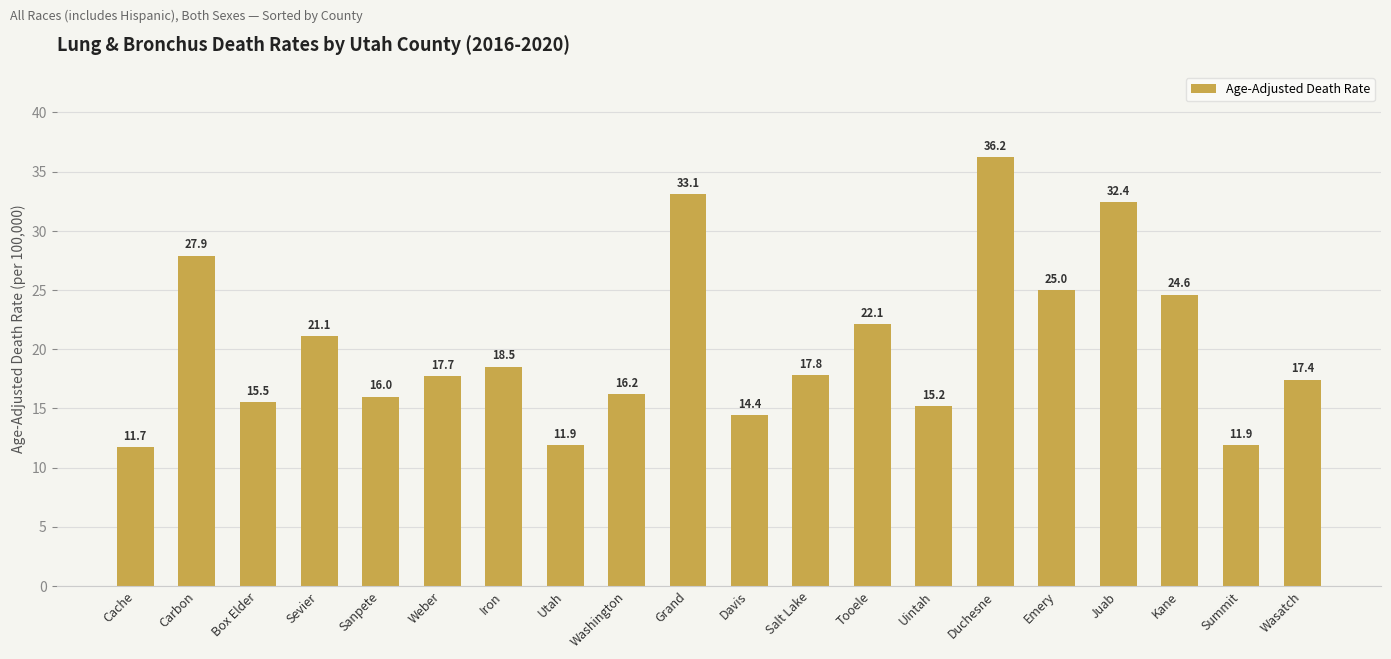

Reading left to right, list all the values displayed in this chart.

11.7	27.9	15.5	21.1	16.0	17.7	18.5	11.9	16.2	33.1	14.4	17.8	22.1	15.2	36.2	25.0	32.4	24.6	11.9	17.4